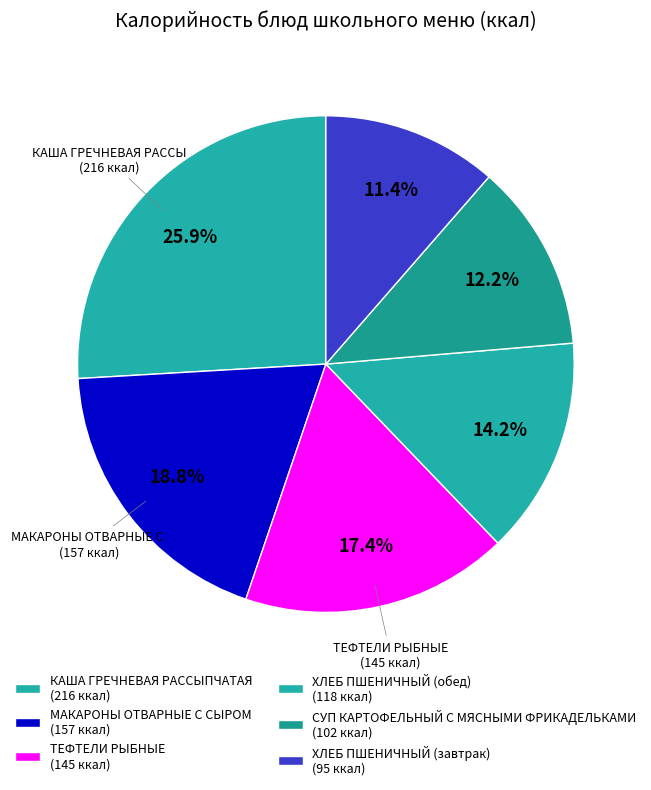

How many segments does this pie chart have?

6